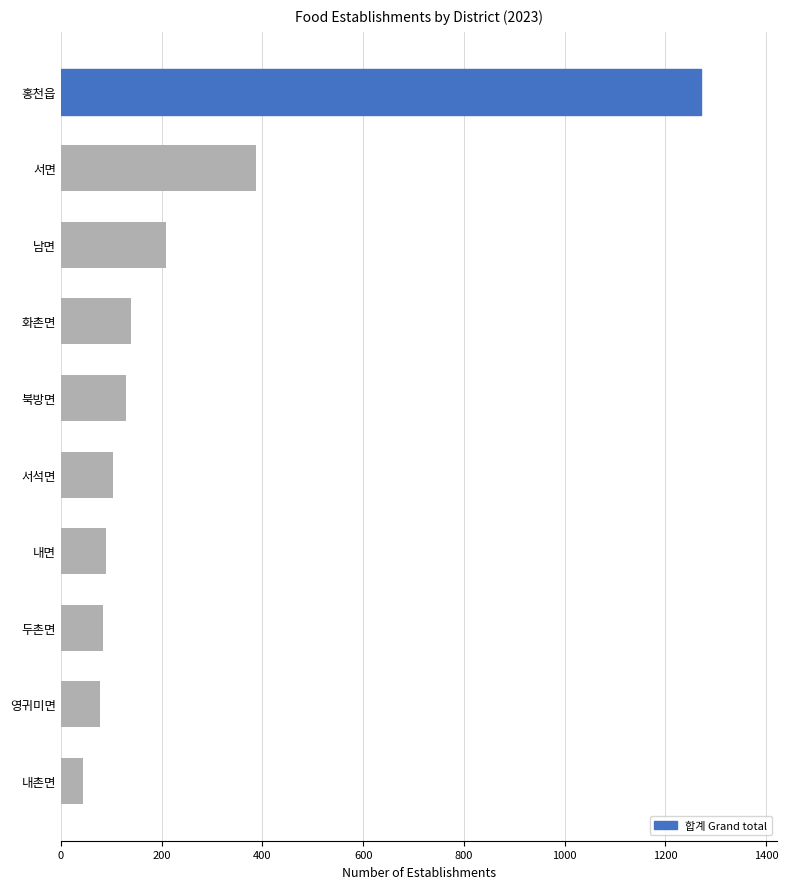

Reading top to bottom, list all the values displayed in this chart.

홍천읍=1270	서면=388	남면=208	화촌면=139	북방면=130	서석면=103	내면=90	두촌면=84	영귀미면=77	내촌면=44